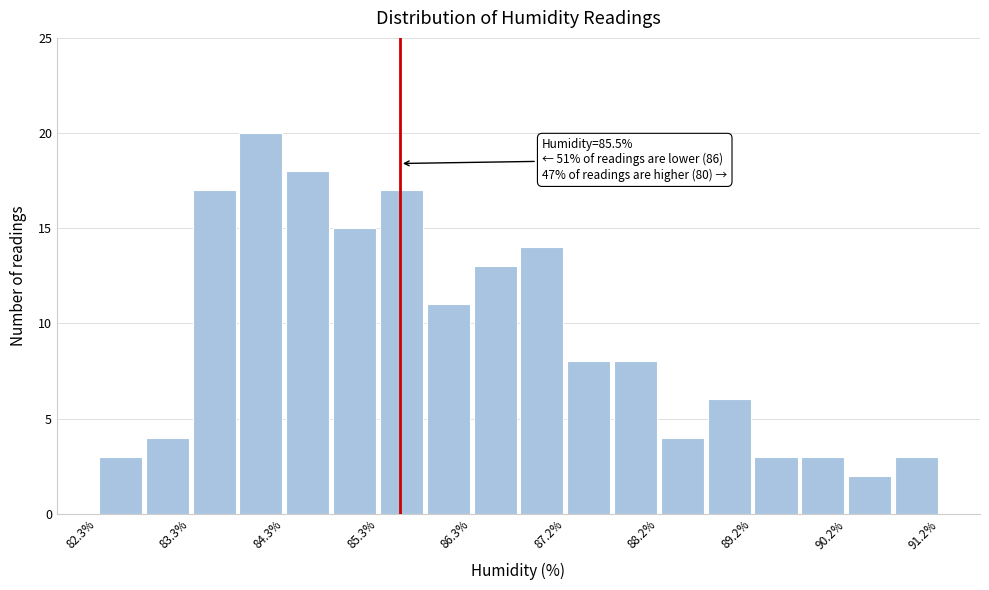

Over which range of the x-axis is the bar tallest?

83.8 to 84.3